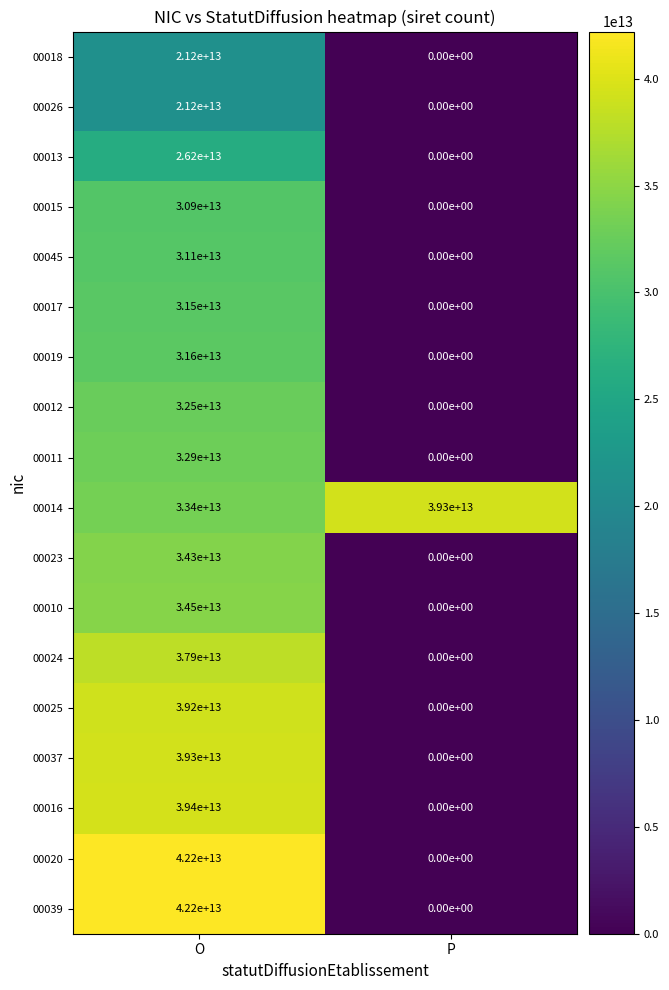

Is the value of 00039 at O greater than the value of 00018 at P?

Yes